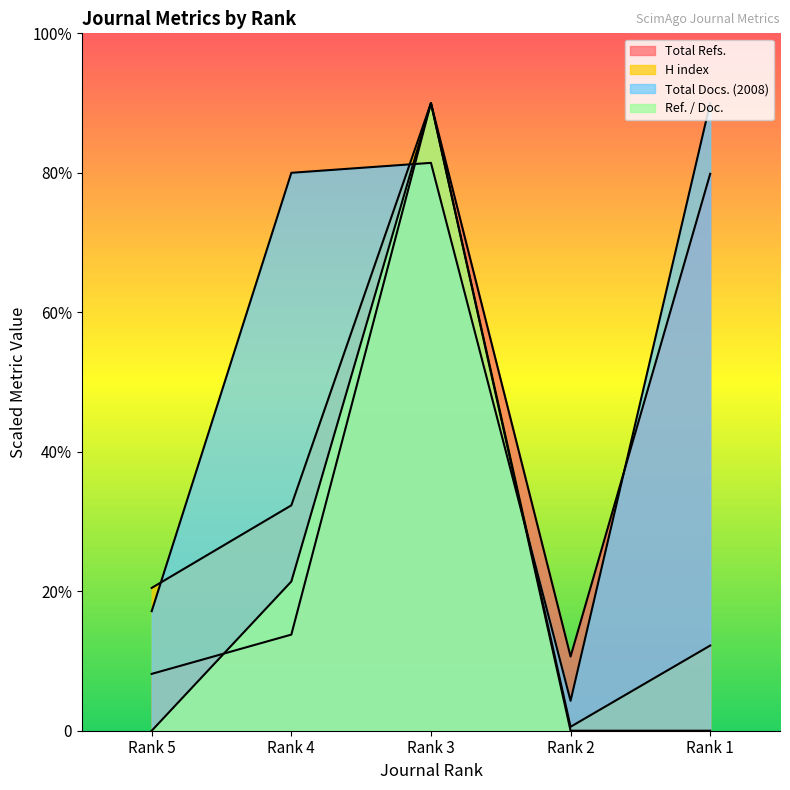

Reading right to left, list all the values displayed in this chart.

H index: Rank 1=366.4	Rank 2=16.9	Rank 3=2700.0	Rank 4=969.5	Rank 5=614.4
Total Docs. (2008): Rank 1=2700.0	Rank 2=128.6	Rank 3=2442.9	Rank 4=2400.0	Rank 5=514.3
Total Refs.: Rank 1=2395.7	Rank 2=319.2	Rank 3=2700.0	Rank 4=413.4	Rank 5=244.5
Ref. / Doc.: Rank 1=0.0	Rank 2=0.0	Rank 3=2700.0	Rank 4=642.0	Rank 5=0.0